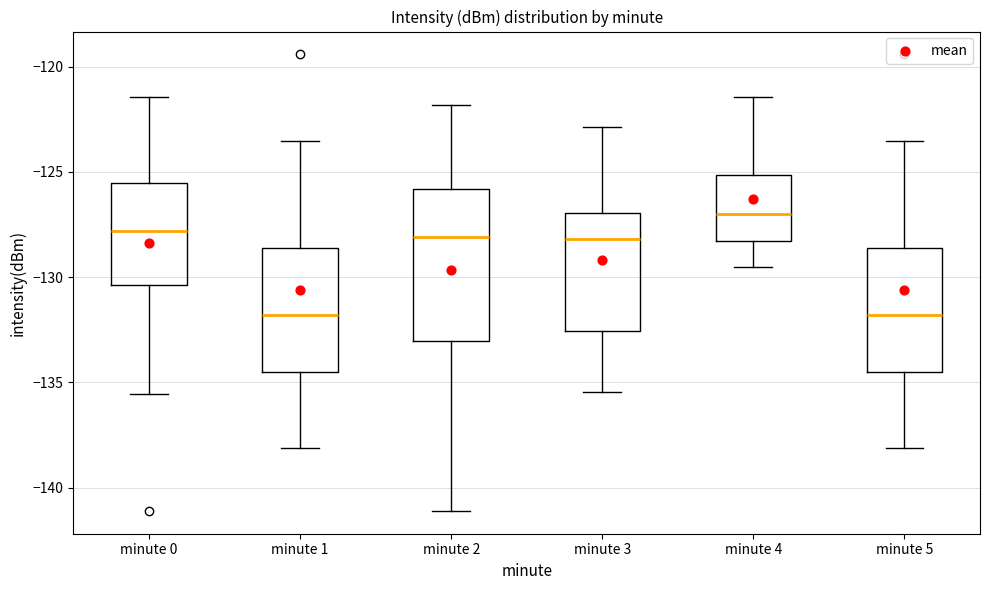

Reading left to right, read every box against the y-axis: the position of its median line, the range the box covers, and the ends of its whiskers. The values are not printed on the chart, so give them approximately, as read against the axis.

minute 0: median -128.0, box -130.5 to -125.5, whiskers -135.5 to -121.5
minute 1: median -132.0, box -134.5 to -128.5, whiskers -138.0 to -123.5
minute 2: median -128.0, box -133.0 to -126.0, whiskers -141.0 to -122.0
minute 3: median -128.0, box -132.5 to -127.0, whiskers -135.5 to -123.0
minute 4: median -127.0, box -128.5 to -125.0, whiskers -129.5 to -121.5
minute 5: median -132.0, box -134.5 to -128.5, whiskers -138.0 to -123.5